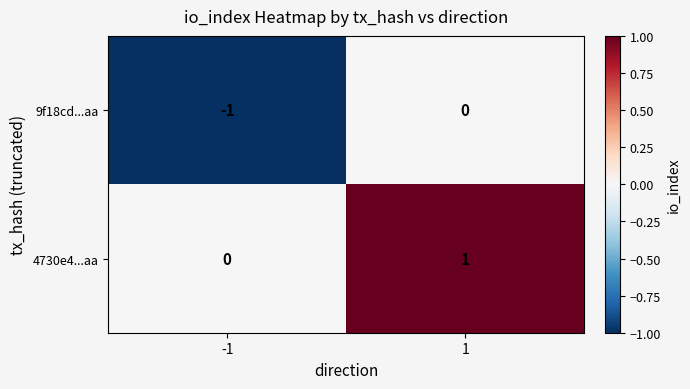

How many series are shown in this chart?

2